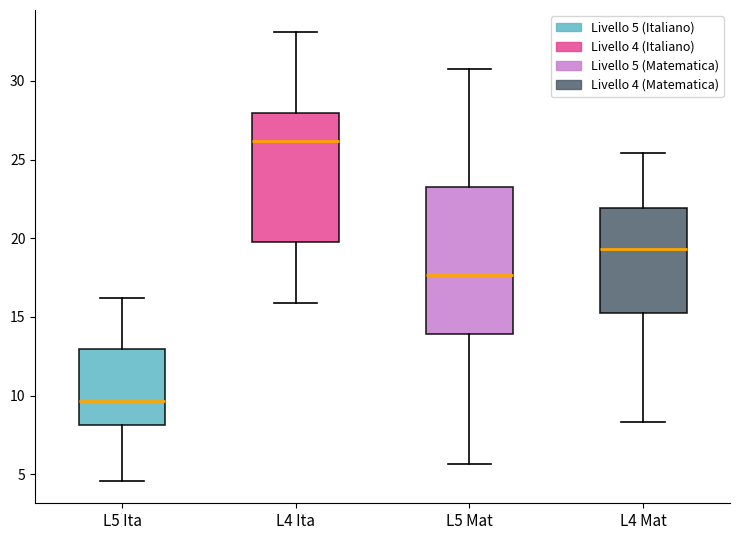

Reading left to right, transcribe this box plot: for each box, give where its median line is, the range the box spans, and where its two whiskers end, as read against the y-axis. The values are not printed on the chart, so give them approximately, as read against the axis.

L5 Ita: median 9.5, box 8.0 to 13.0, whiskers 4.5 to 16.0
L4 Ita: median 26.0, box 20.0 to 28.0, whiskers 16.0 to 33.0
L5 Mat: median 17.5, box 14.0 to 23.5, whiskers 5.5 to 31.0
L4 Mat: median 19.5, box 15.5 to 22.0, whiskers 8.5 to 25.5